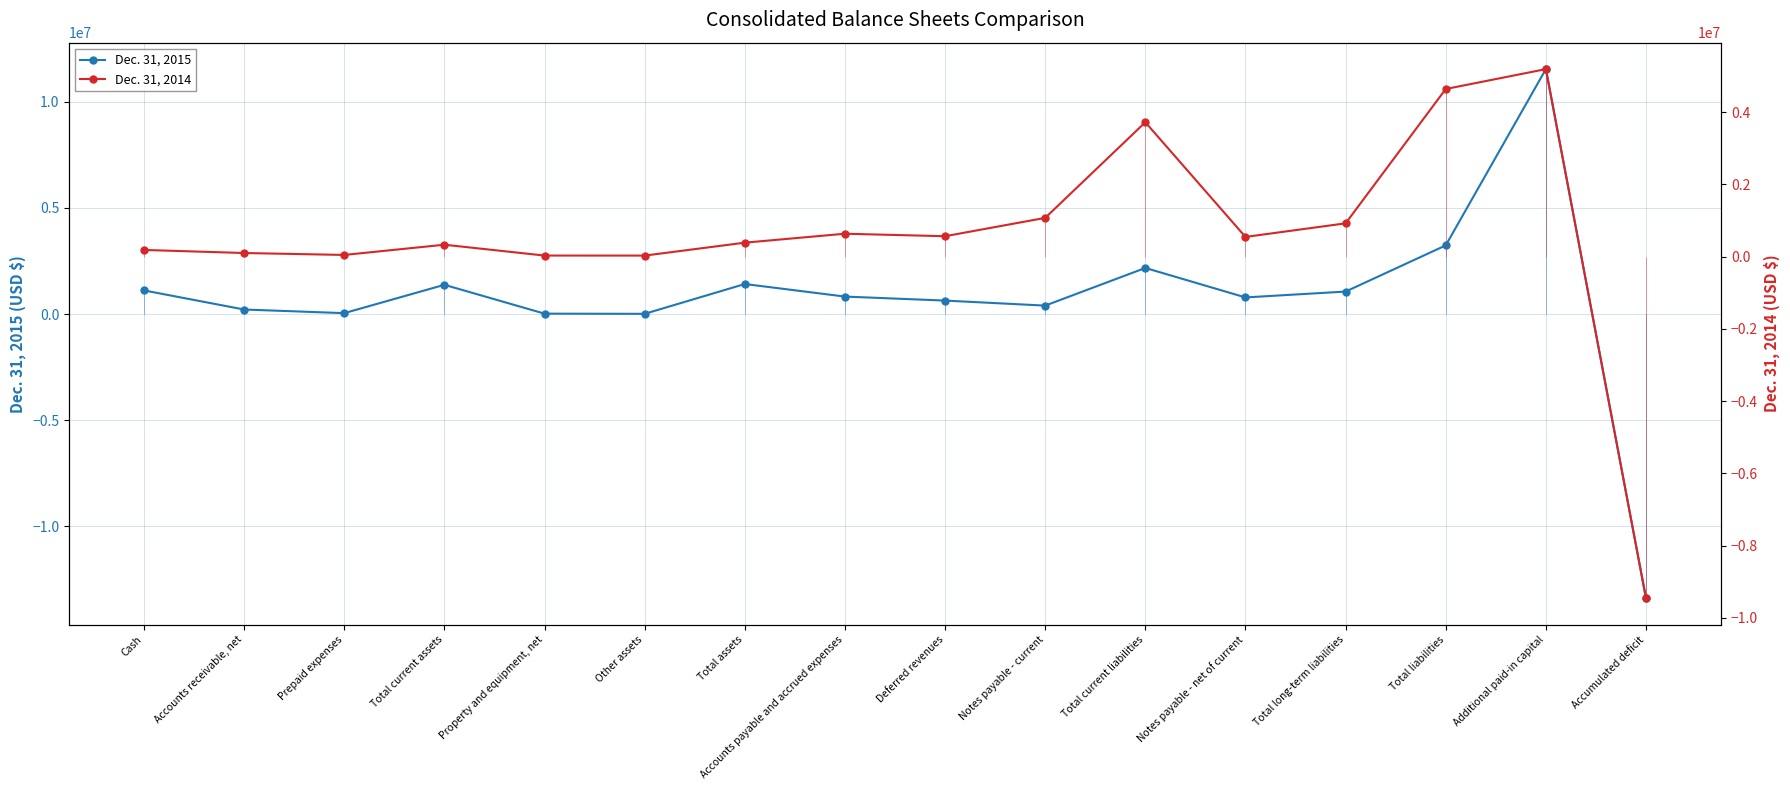

True or false: Dec. 31, 2014 and Dec. 31, 2015 intersect in this chart.

True